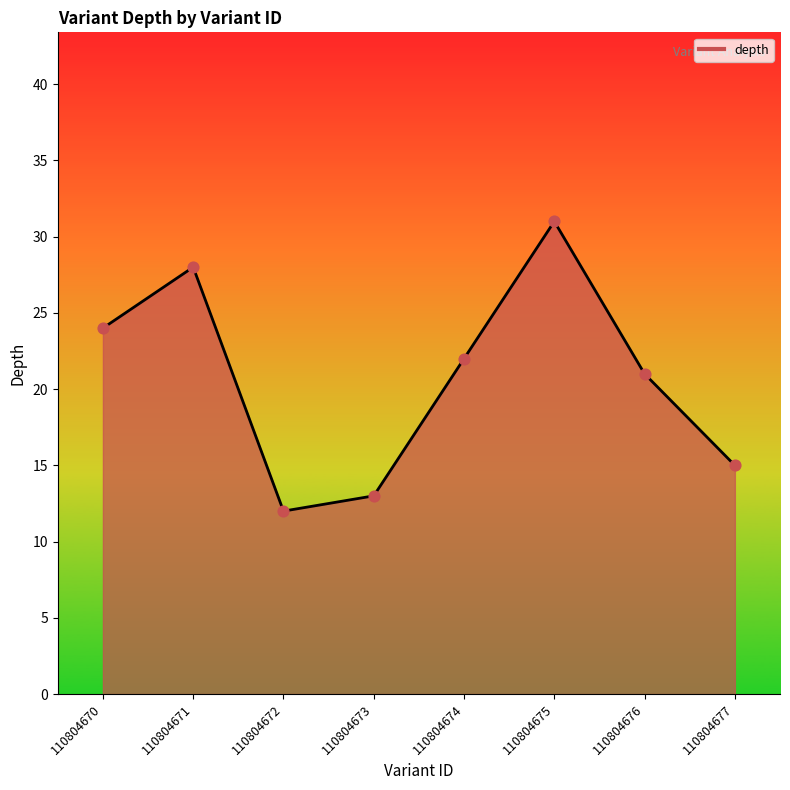

What is the ratio of the value at 110804676 to the value at 110804677?

1.4